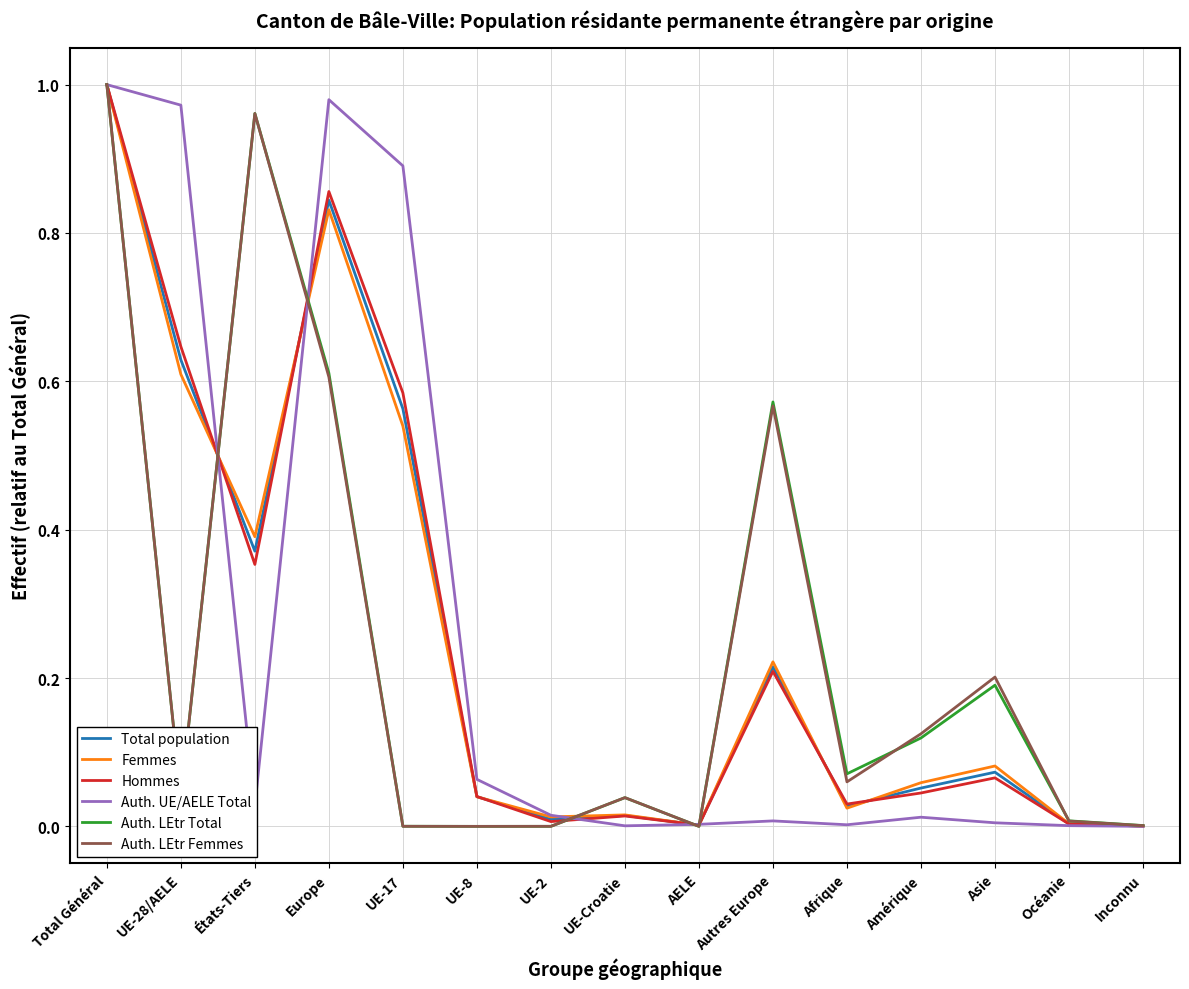

At which category is the sum across all series the highest?

Total Général